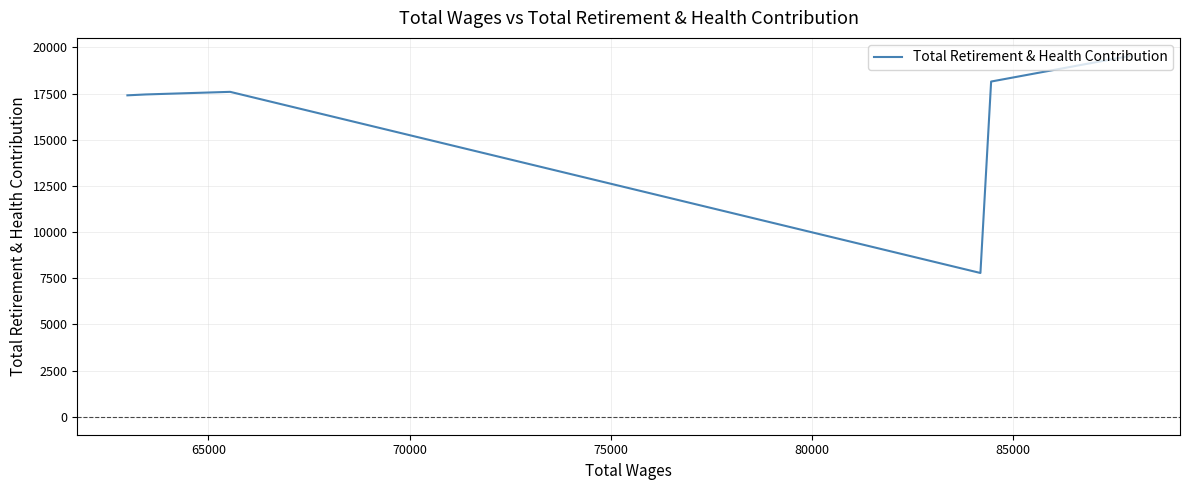

What is the greatest value displayed?

19535